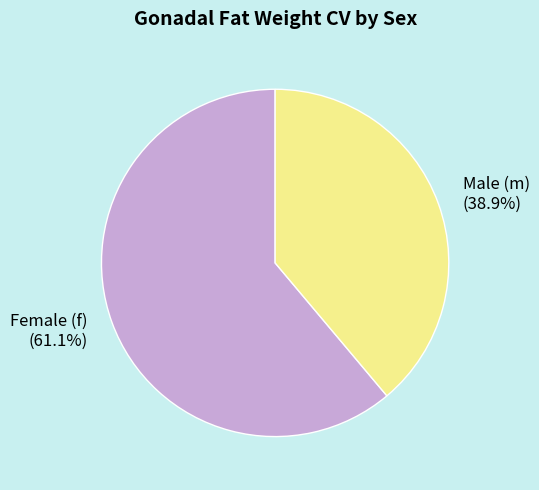

Which slice is the smallest?

Male (m)